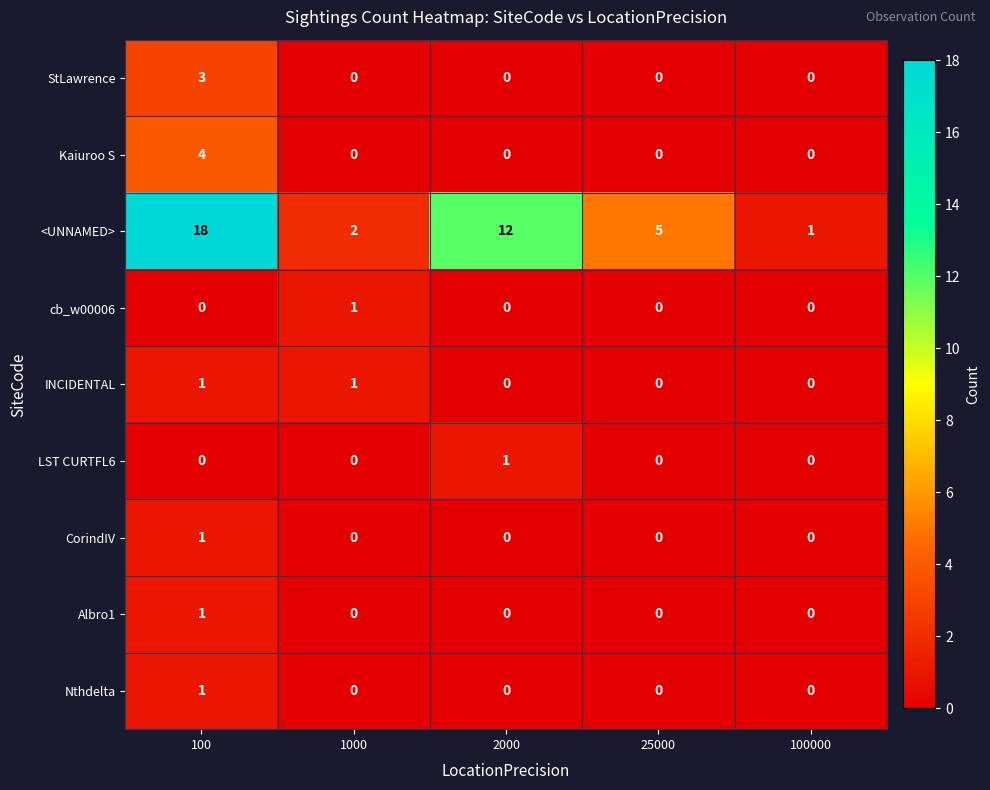

What is the highest value of the <UNNAMED> series?

18